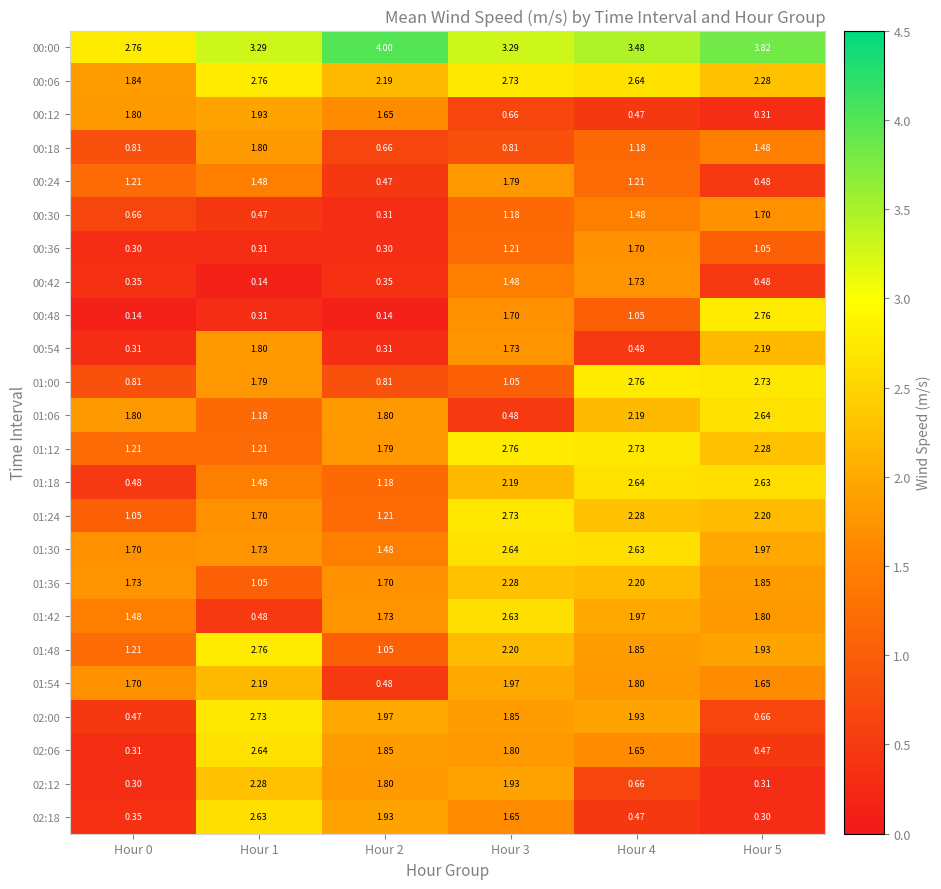

Which series changed the most between Hour 0 and Hour 5?

00:48